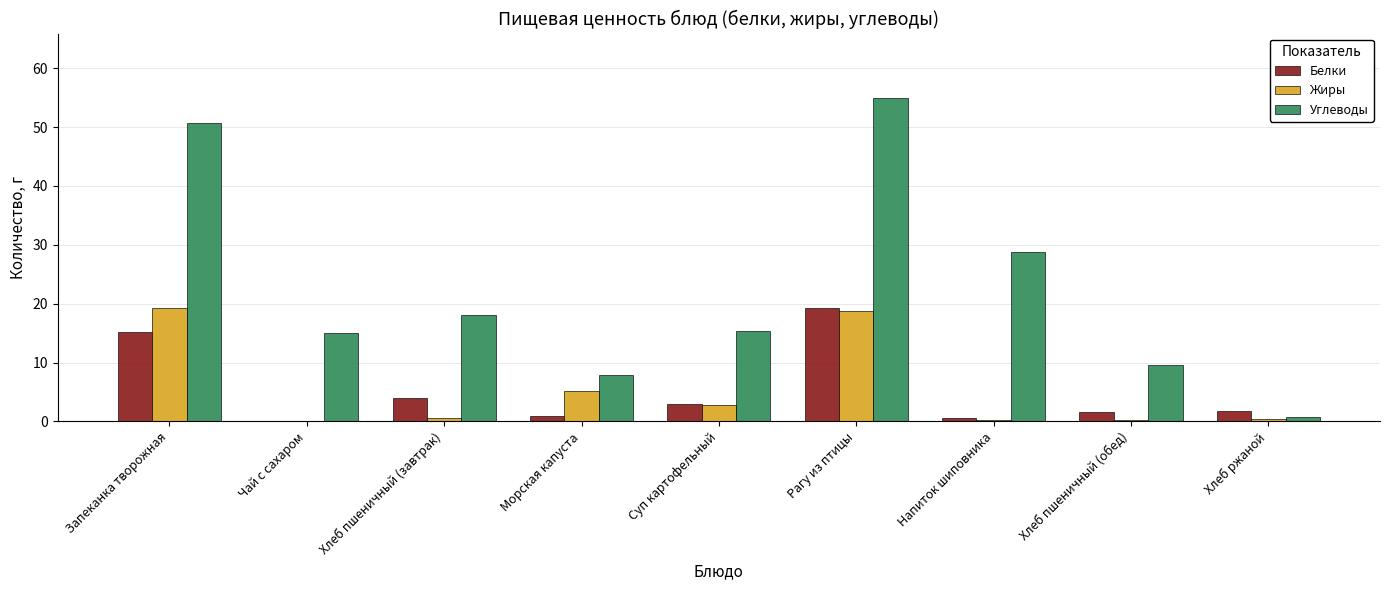

Is the value of Белки at Суп картофельный greater than the value of Углеводы at Рагу из птицы?

No